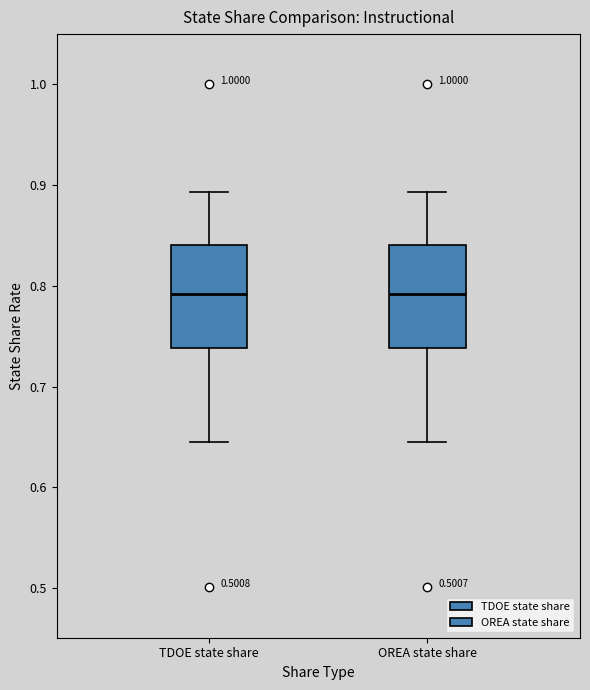

Reading left to right, transcribe this box plot: for each box, give where its median line is, the range the box spans, and where its two whiskers end, as read against the y-axis. The values are not printed on the chart, so give them approximately, as read against the axis.

TDOE state share: median 0.79, box 0.74 to 0.84, whiskers 0.65 to 0.89
OREA state share: median 0.79, box 0.74 to 0.84, whiskers 0.65 to 0.89